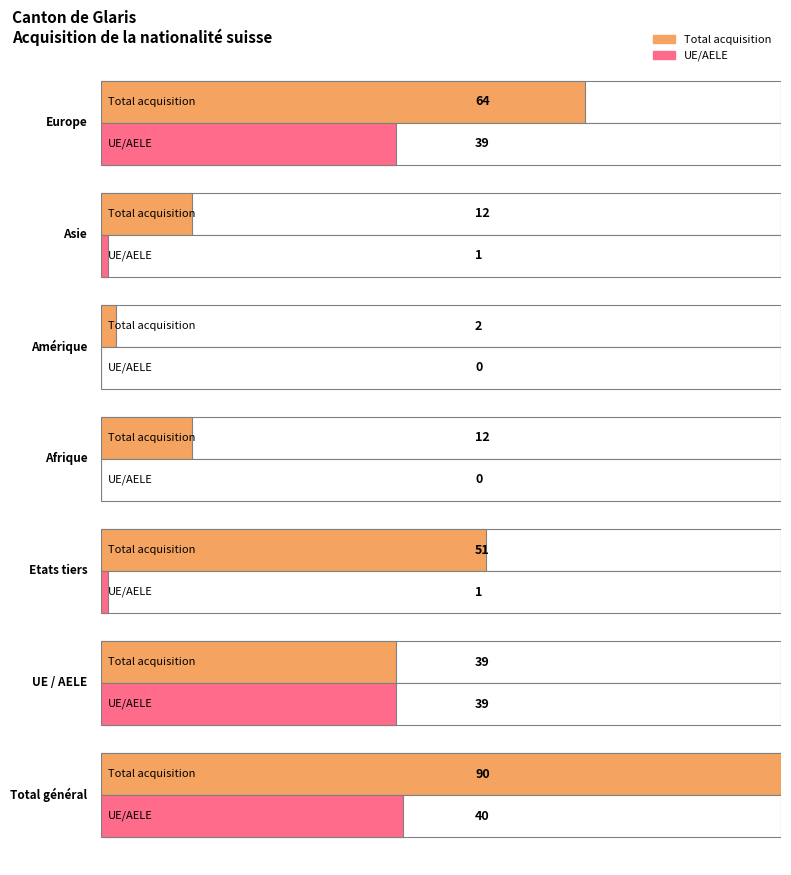

What is the label of the 7th bar from the right?

Total général